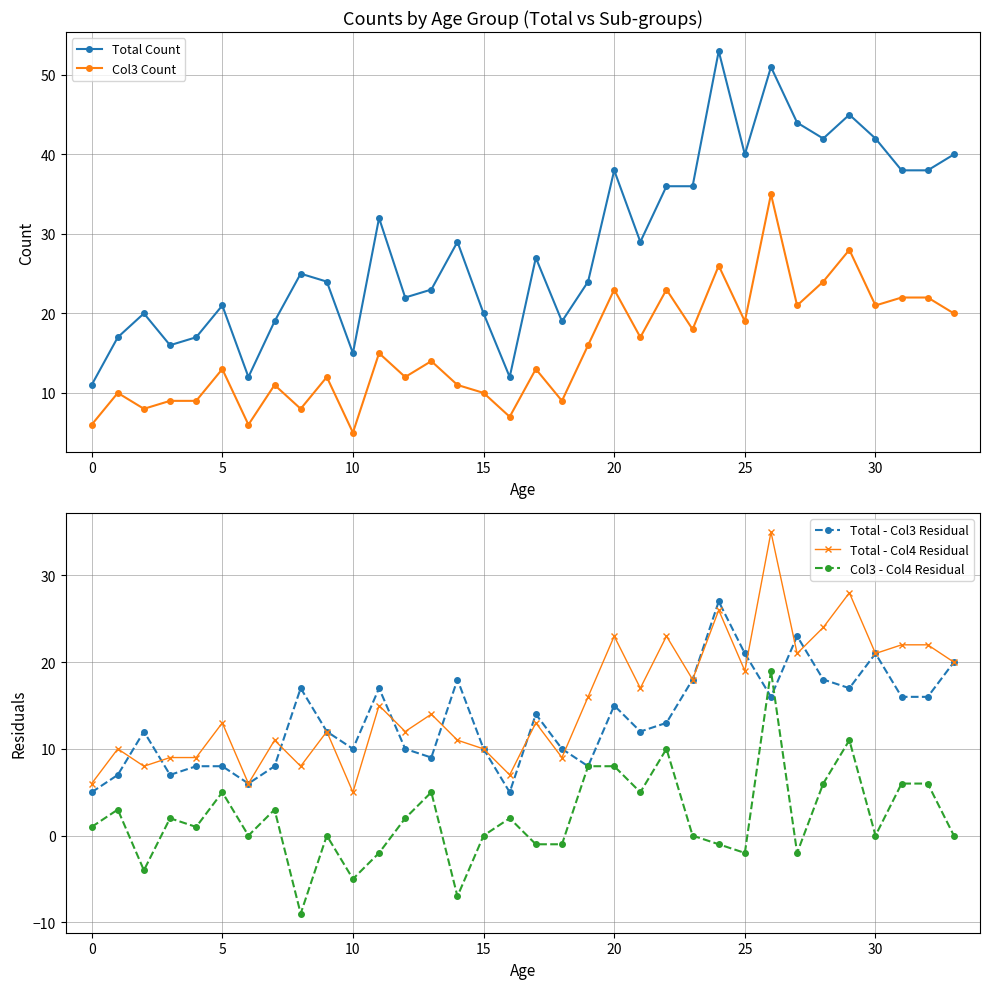

What are all the series names shown in the legend?

Total Count, Col3 Count, Total - Col3 Residual, Total - Col4 Residual, Col3 - Col4 Residual